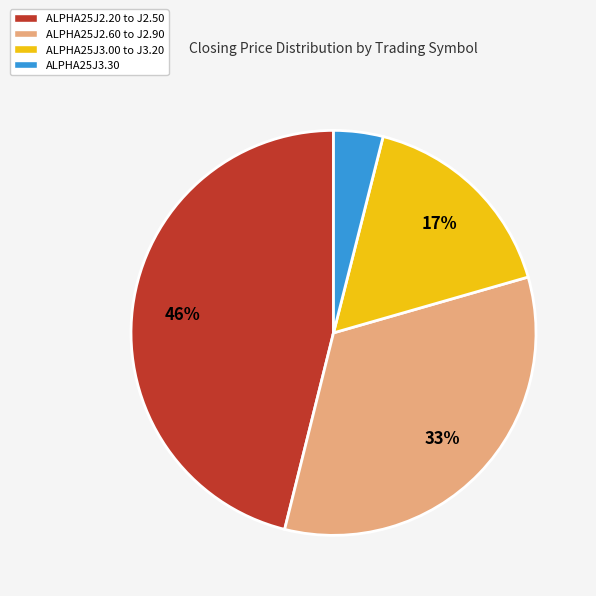

To the nearest percent, what is the average slice percentage?

25%